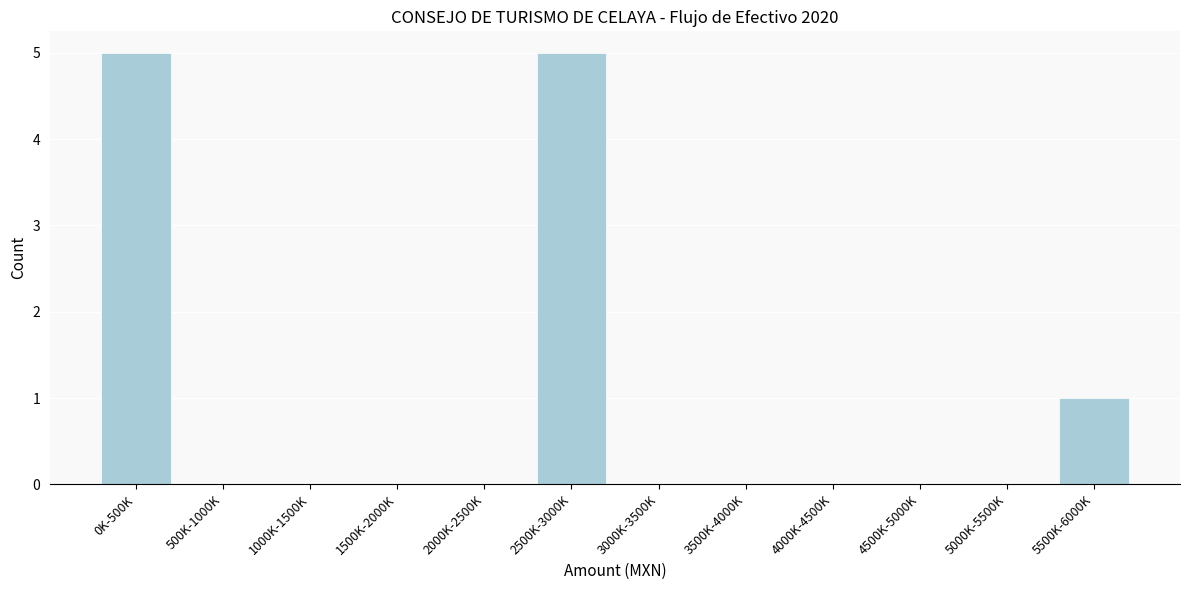

Reading left to right, transcribe all the data shown in this chart.

0K-500K=5	500K-1000K=0	1000K-1500K=0	1500K-2000K=0	2000K-2500K=0	2500K-3000K=5	3000K-3500K=0	3500K-4000K=0	4000K-4500K=0	4500K-5000K=0	5000K-5500K=0	5500K-6000K=1